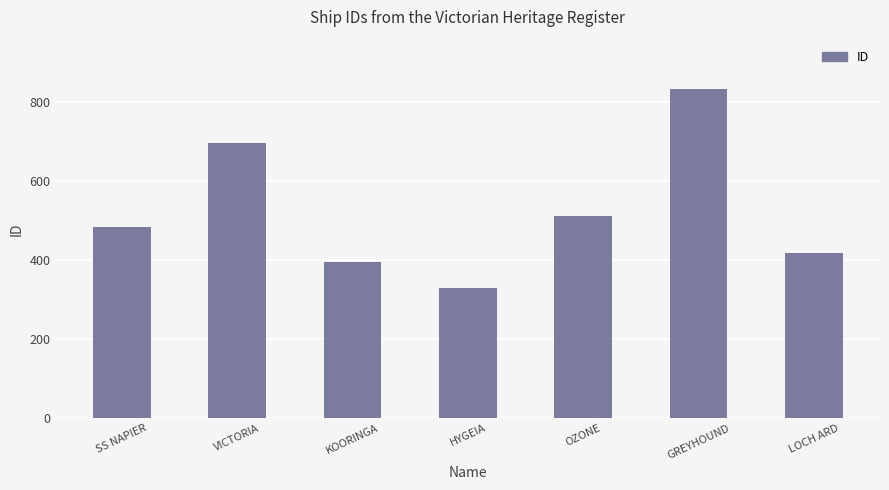

What position from the right is SS NAPIER?

7